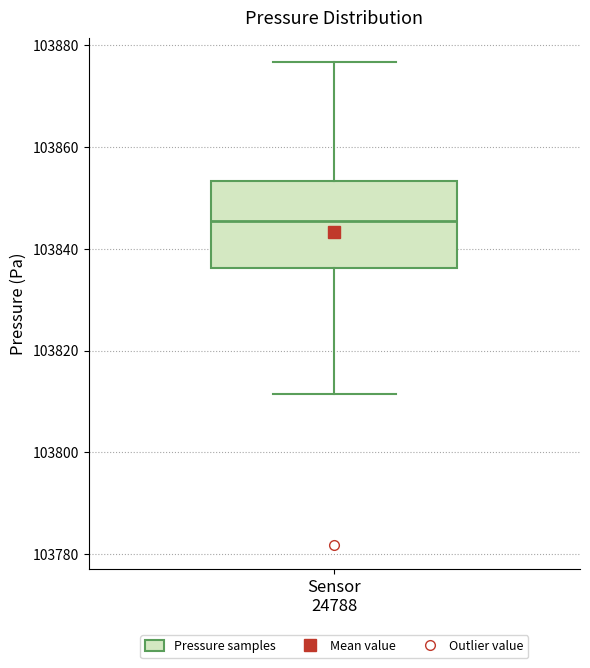

Transcribe this box plot: give where the median line is, the range the box spans, and where the two whiskers end, as read against the y-axis. The values are not printed on the chart, so give them approximately, as read against the axis.

median 103846, box 103836 to 103854, whiskers 103812 to 103876